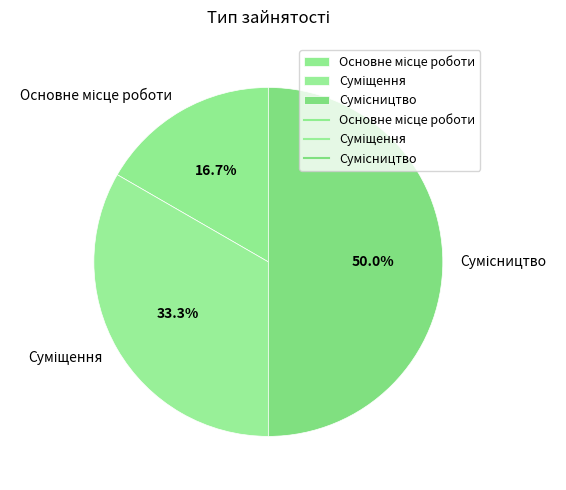

Count the number of slices in the pie.

3